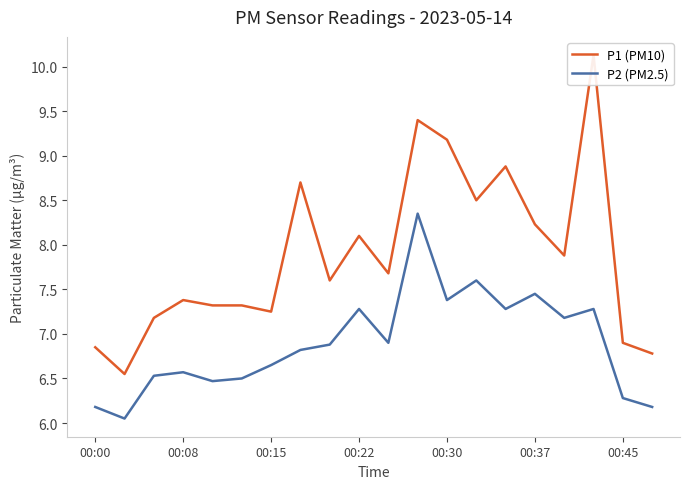

Which series has the widest spread of values?

P1 (PM10)